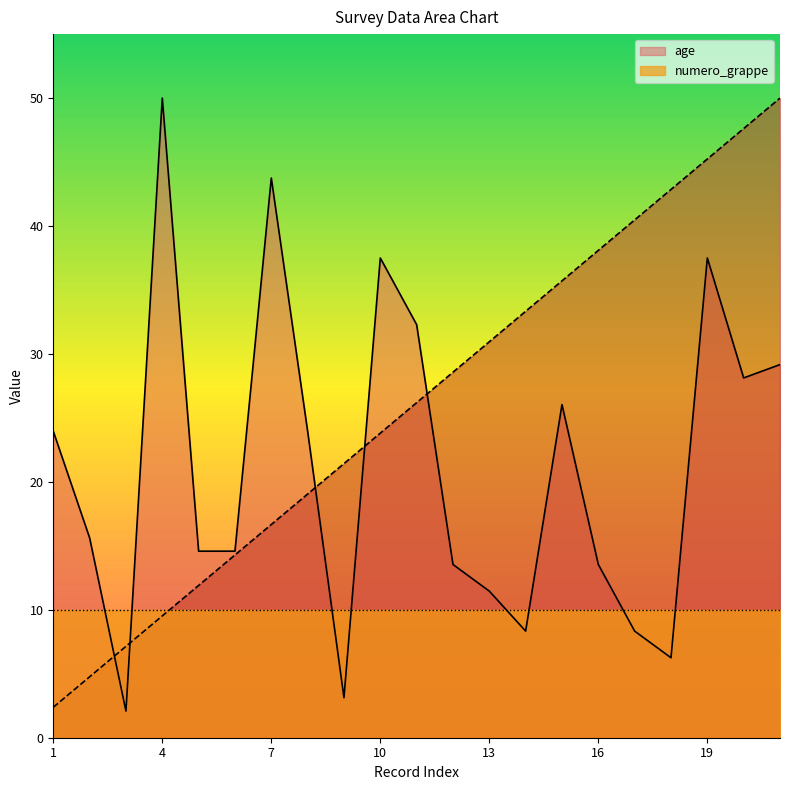

Is the value of _index at 15 greater than the value of age at 18?

Yes